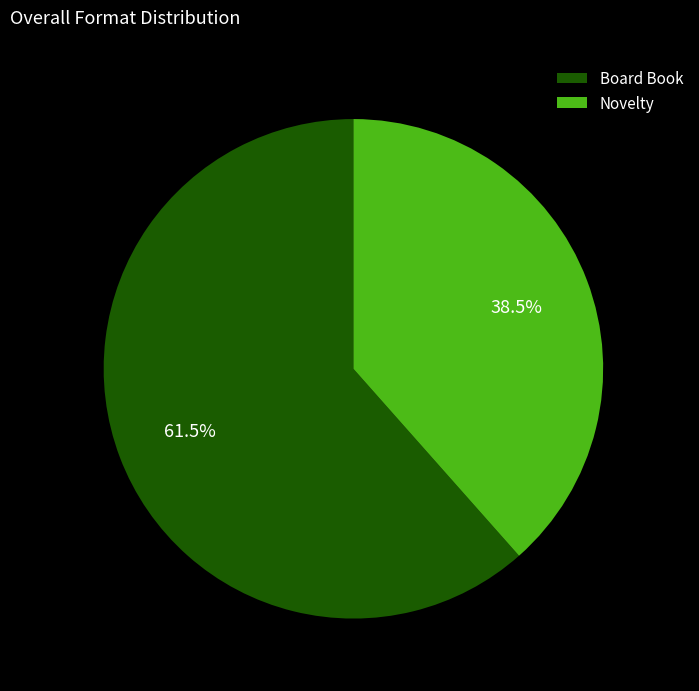

What is the ratio of the value at Novelty to the value at Board Book?

0.6